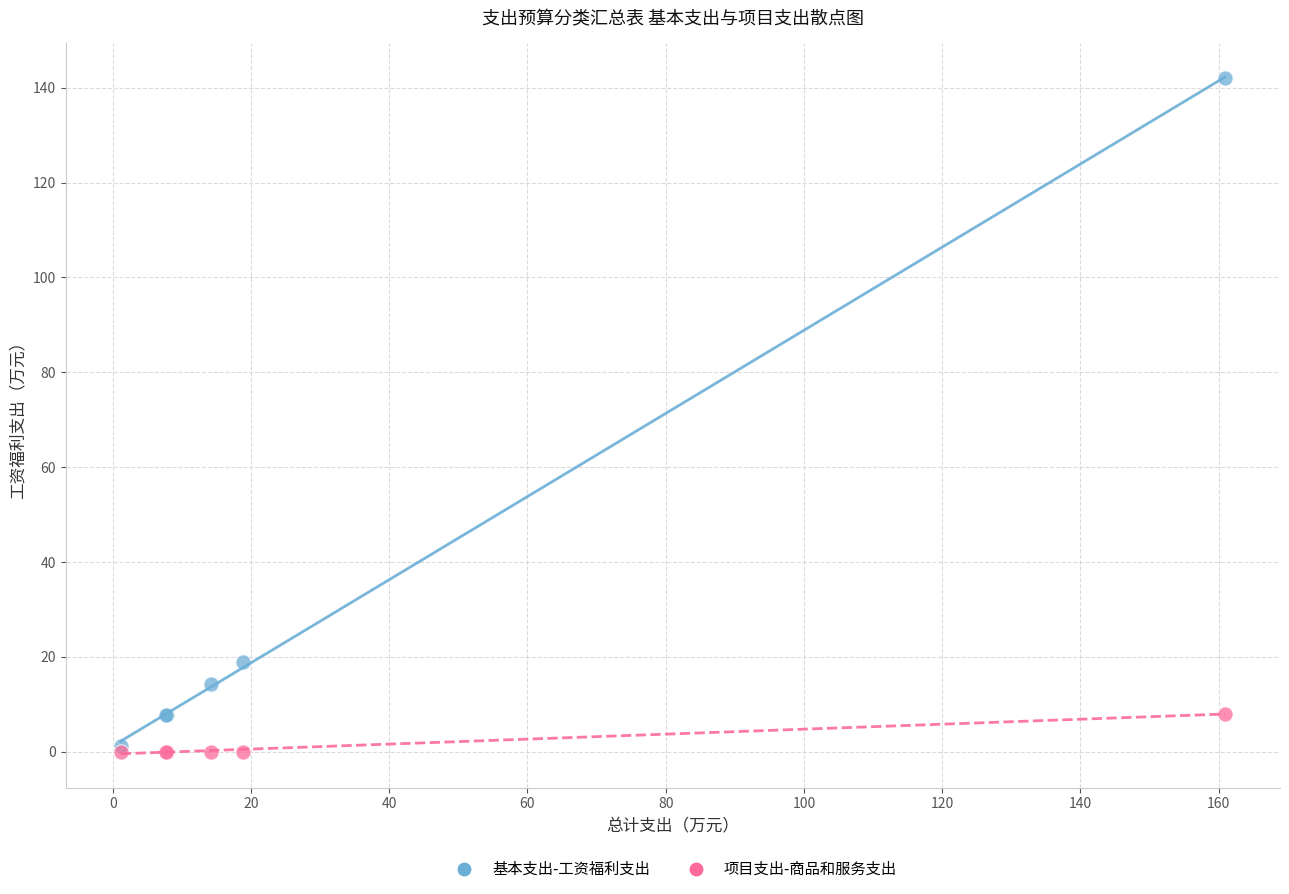

Across all series, what Y value is closest to 71?

18.9